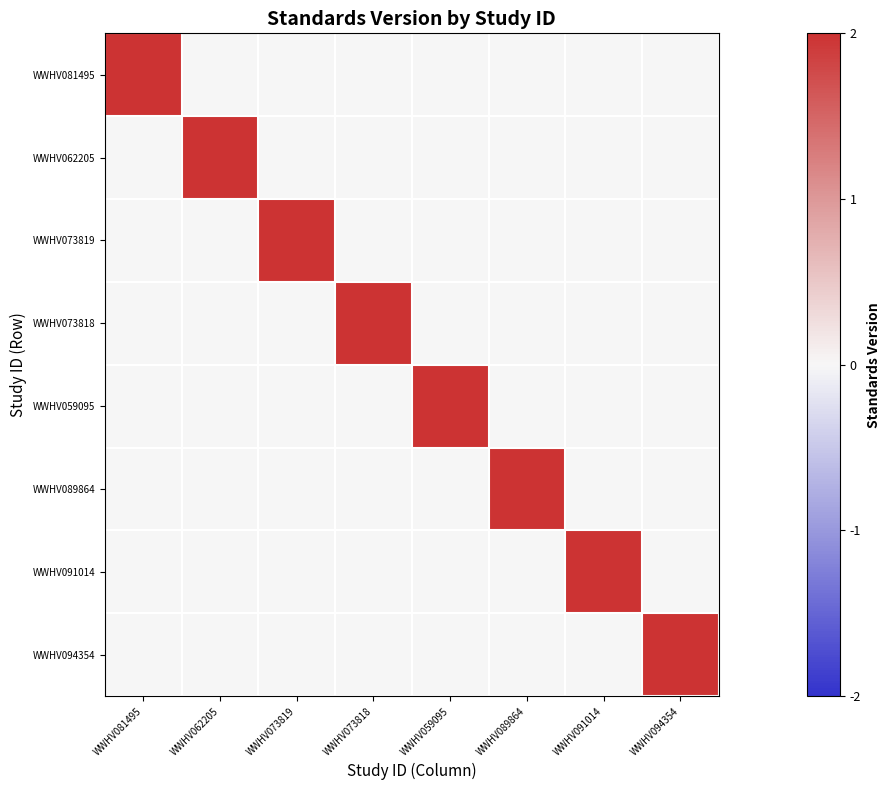

Reading left to right, extract all data points from this chart.

WWHV081495: WWHV081495=2	WWHV062205=0	WWHV073819=0	WWHV073818=0	WWHV059095=0	WWHV089864=0	WWHV091014=0	WWHV094354=0
WWHV062205: WWHV081495=0	WWHV062205=2	WWHV073819=0	WWHV073818=0	WWHV059095=0	WWHV089864=0	WWHV091014=0	WWHV094354=0
WWHV073819: WWHV081495=0	WWHV062205=0	WWHV073819=2	WWHV073818=0	WWHV059095=0	WWHV089864=0	WWHV091014=0	WWHV094354=0
WWHV073818: WWHV081495=0	WWHV062205=0	WWHV073819=0	WWHV073818=2	WWHV059095=0	WWHV089864=0	WWHV091014=0	WWHV094354=0
WWHV059095: WWHV081495=0	WWHV062205=0	WWHV073819=0	WWHV073818=0	WWHV059095=2	WWHV089864=0	WWHV091014=0	WWHV094354=0
WWHV089864: WWHV081495=0	WWHV062205=0	WWHV073819=0	WWHV073818=0	WWHV059095=0	WWHV089864=2	WWHV091014=0	WWHV094354=0
WWHV091014: WWHV081495=0	WWHV062205=0	WWHV073819=0	WWHV073818=0	WWHV059095=0	WWHV089864=0	WWHV091014=2	WWHV094354=0
WWHV094354: WWHV081495=0	WWHV062205=0	WWHV073819=0	WWHV073818=0	WWHV059095=0	WWHV089864=0	WWHV091014=0	WWHV094354=2